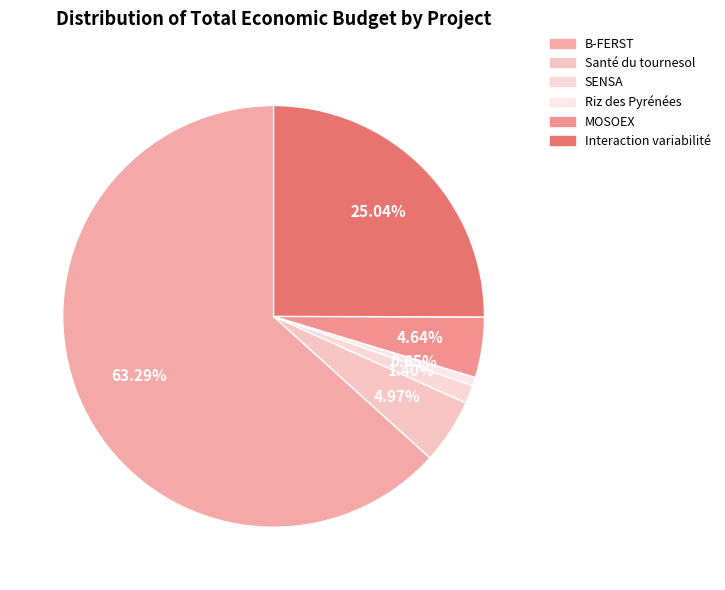

How many slices are in this pie chart?

6